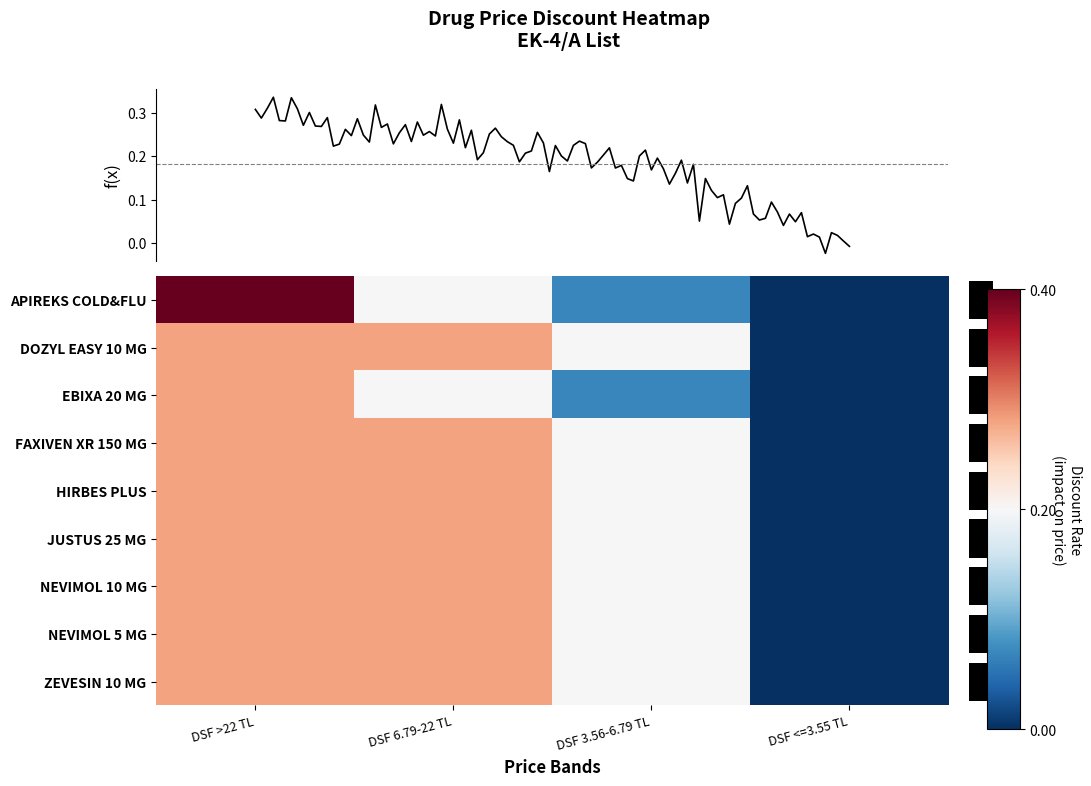

Where is NEVIMOL 5 MG 28 TB nearest to the value 0?

DSF <=3.55 TL